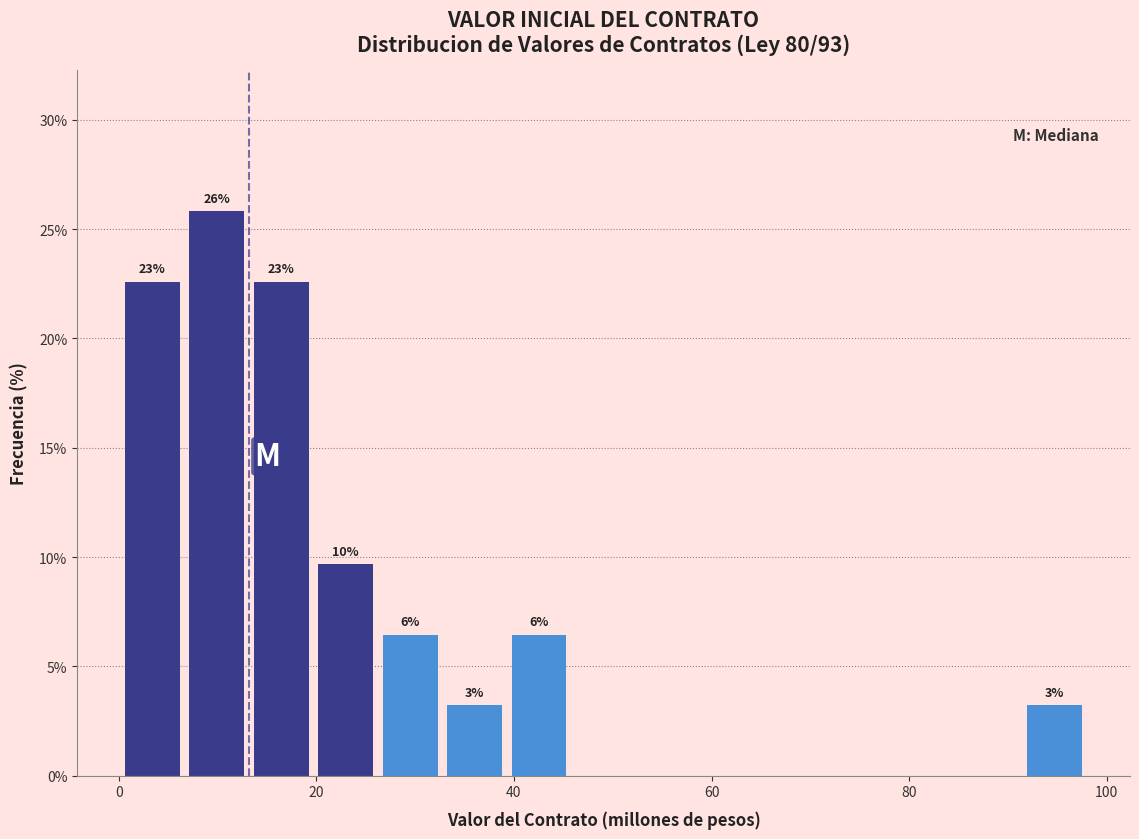

Around what value on the x-axis is the tallest bar? Give the approximate position of its centre, as read against the axis.

10